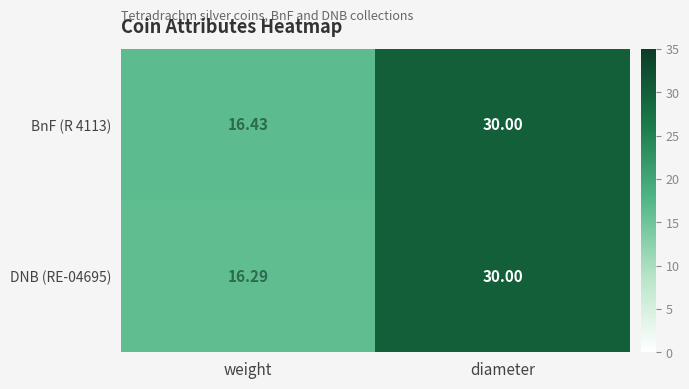

Rank the categories by BnF (R 4113) value from lowest to highest.

weight, diameter